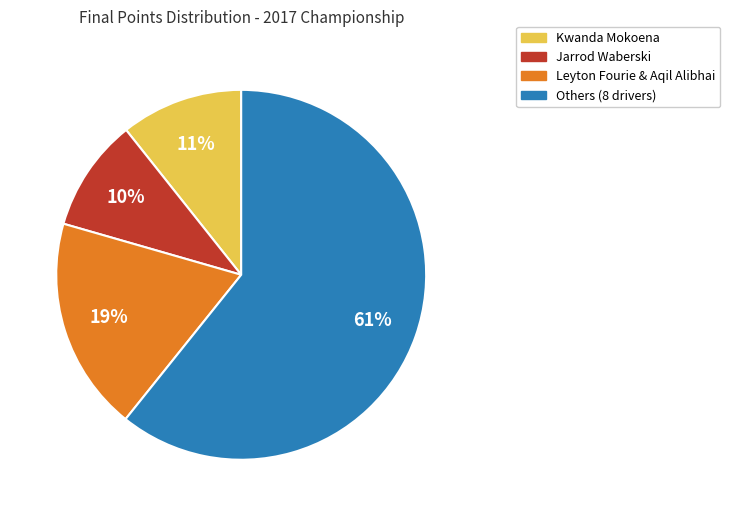

Count the number of slices in the pie.

4